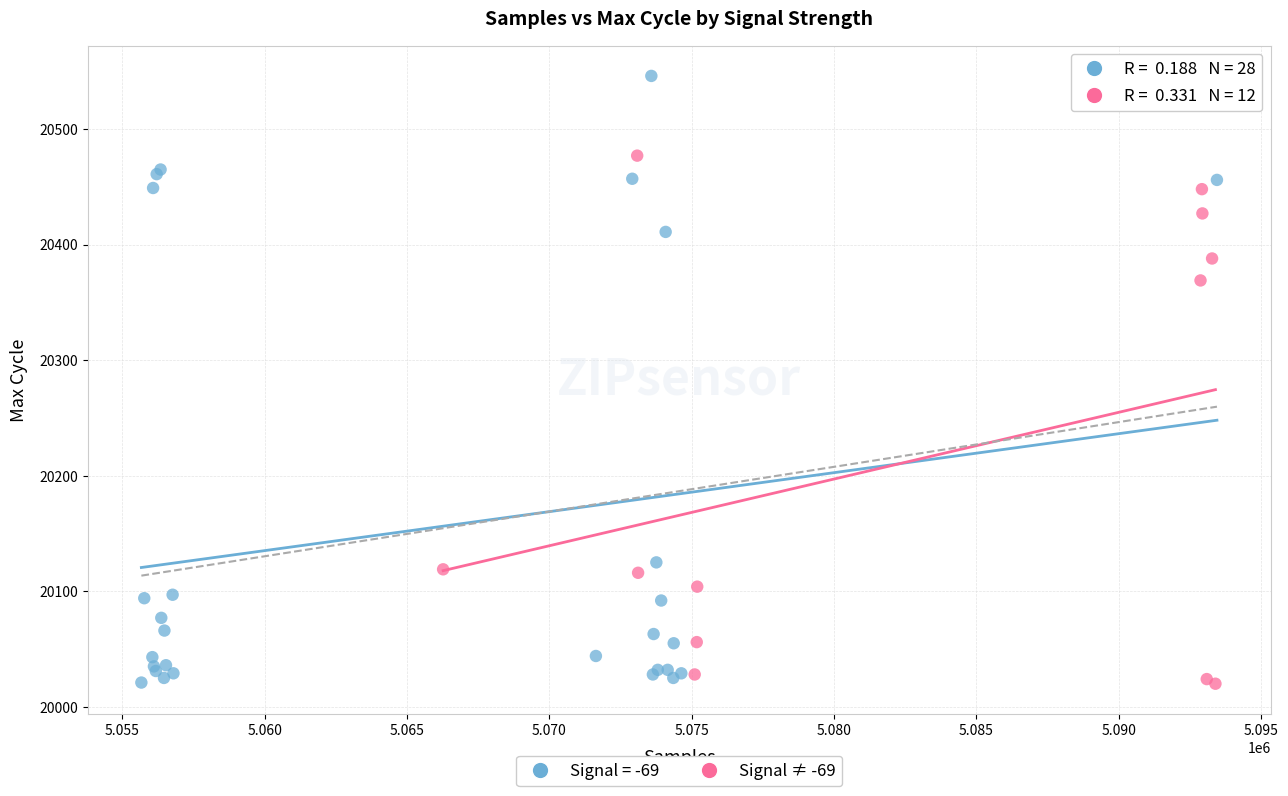

Which series has the largest Y range (max minus min)?

Signal = -69